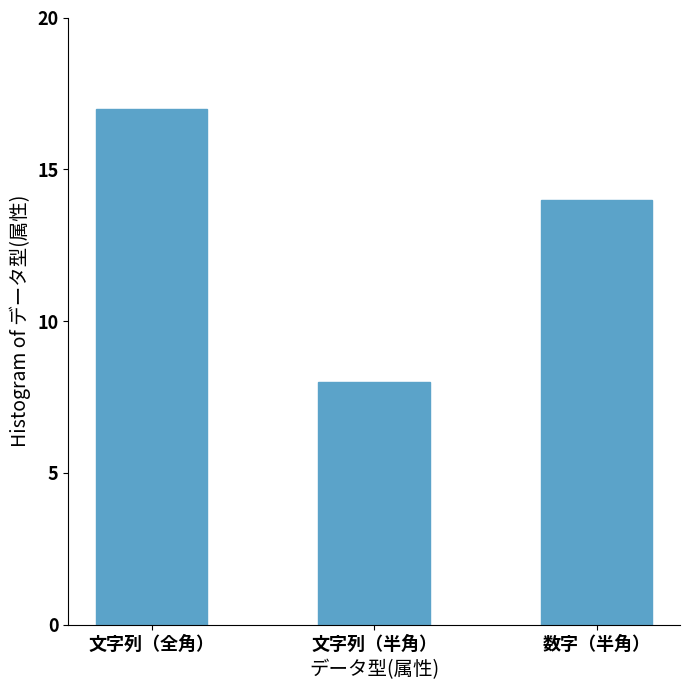

How many values are between 8 and 17?

3